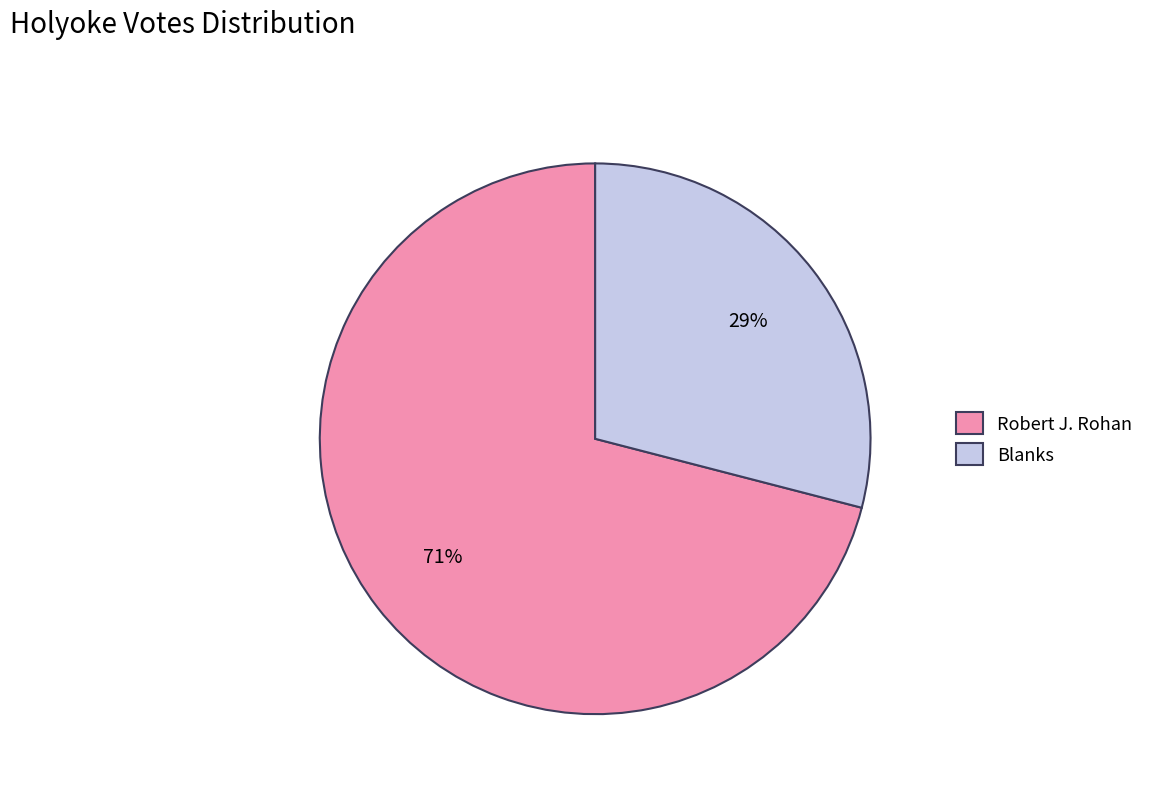

Which category has the smallest portion of the pie?

Blanks